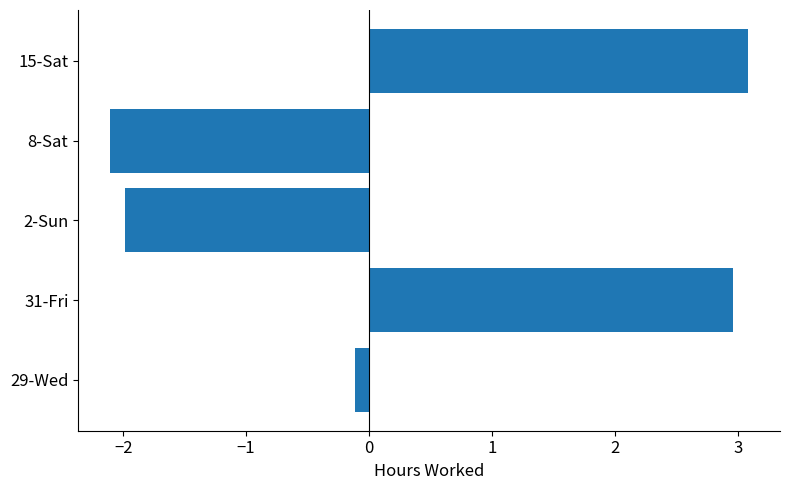

List the labels in order of value, largest first.

15-Sat, 31-Fri, 29-Wed, 2-Sun, 8-Sat